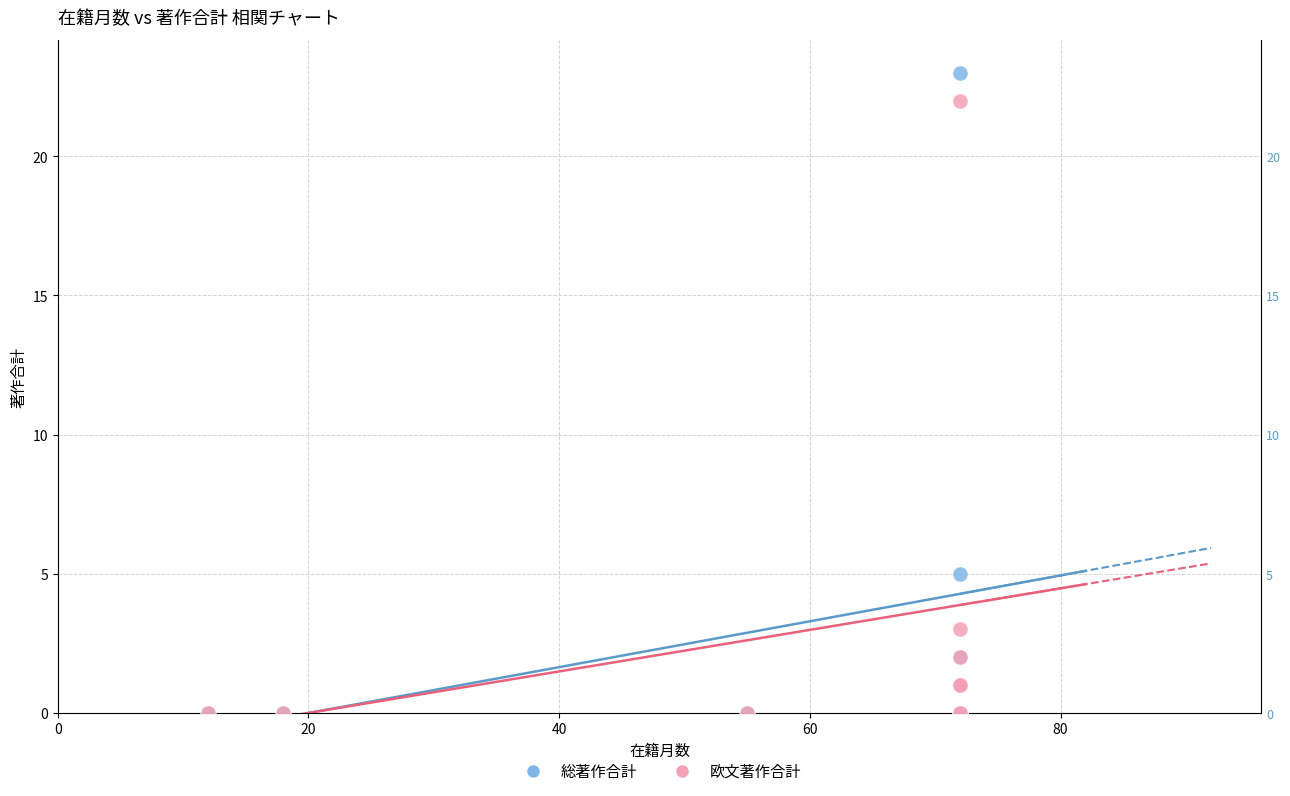

Which series reaches the maximum Y coordinate?

総著作合計